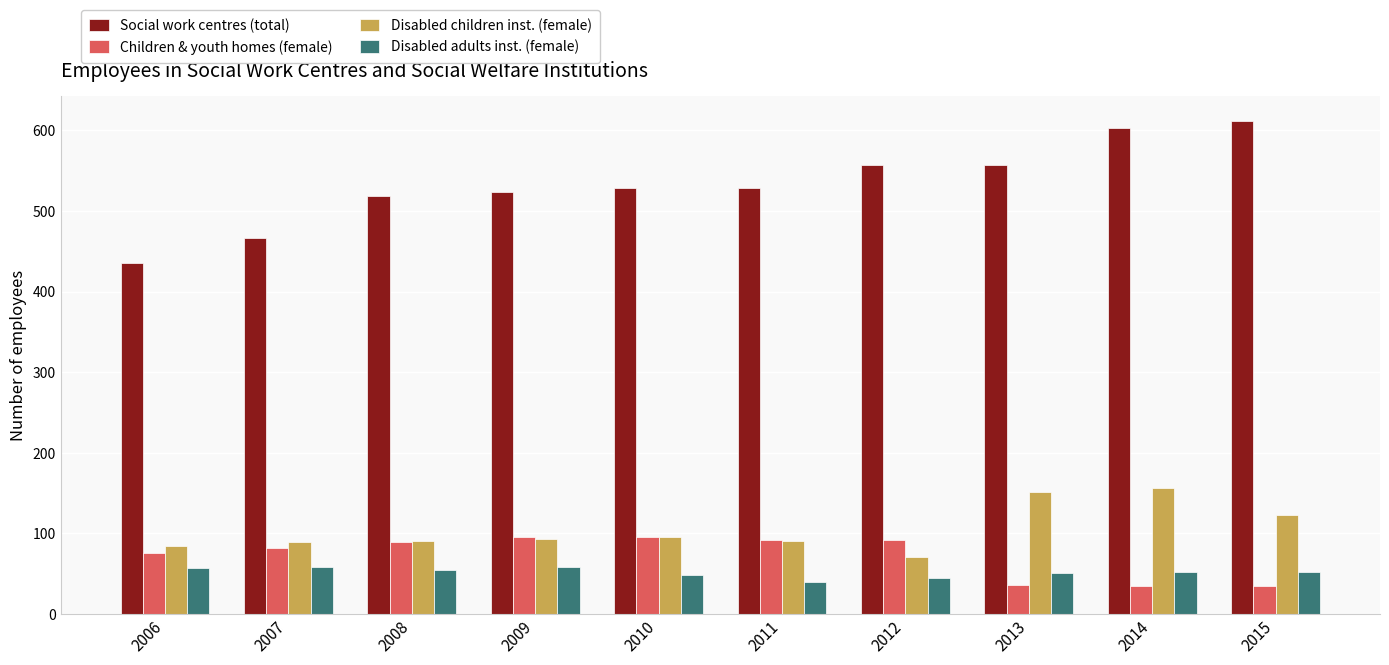

True or false: Disabled adults inst. (female) has a value of 45 at 2012.

True